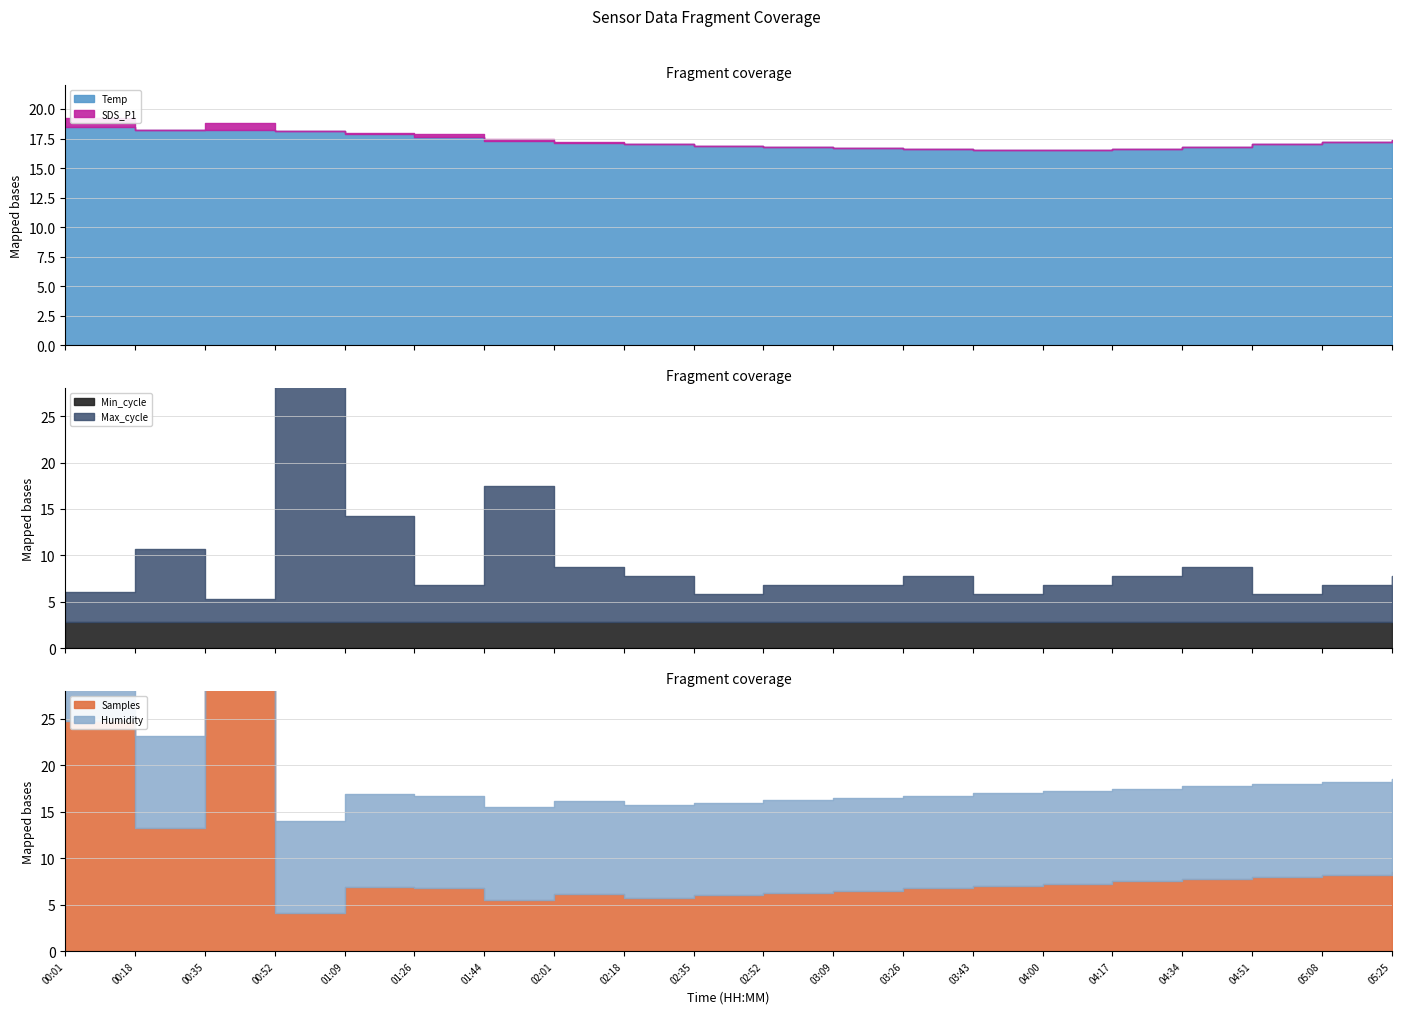

How many data points does each series have?

20